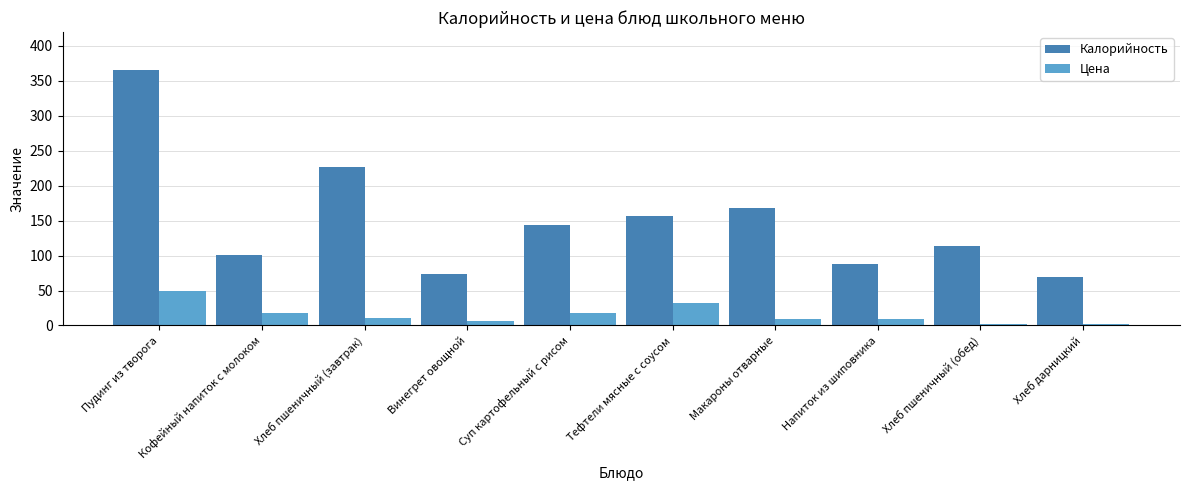

Between Хлеб пшеничный (завтрак) and Макароны отварные, which series saw the biggest shift?

Калорийность